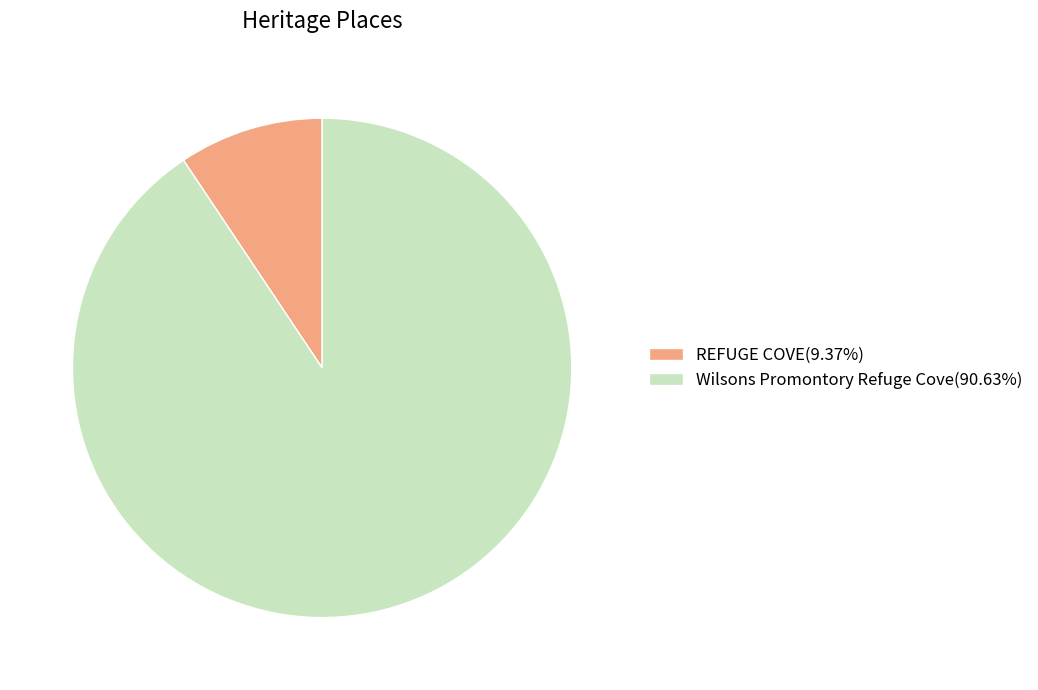

The REFUGE COVE slice represents 9% of the pie. True or false?

True